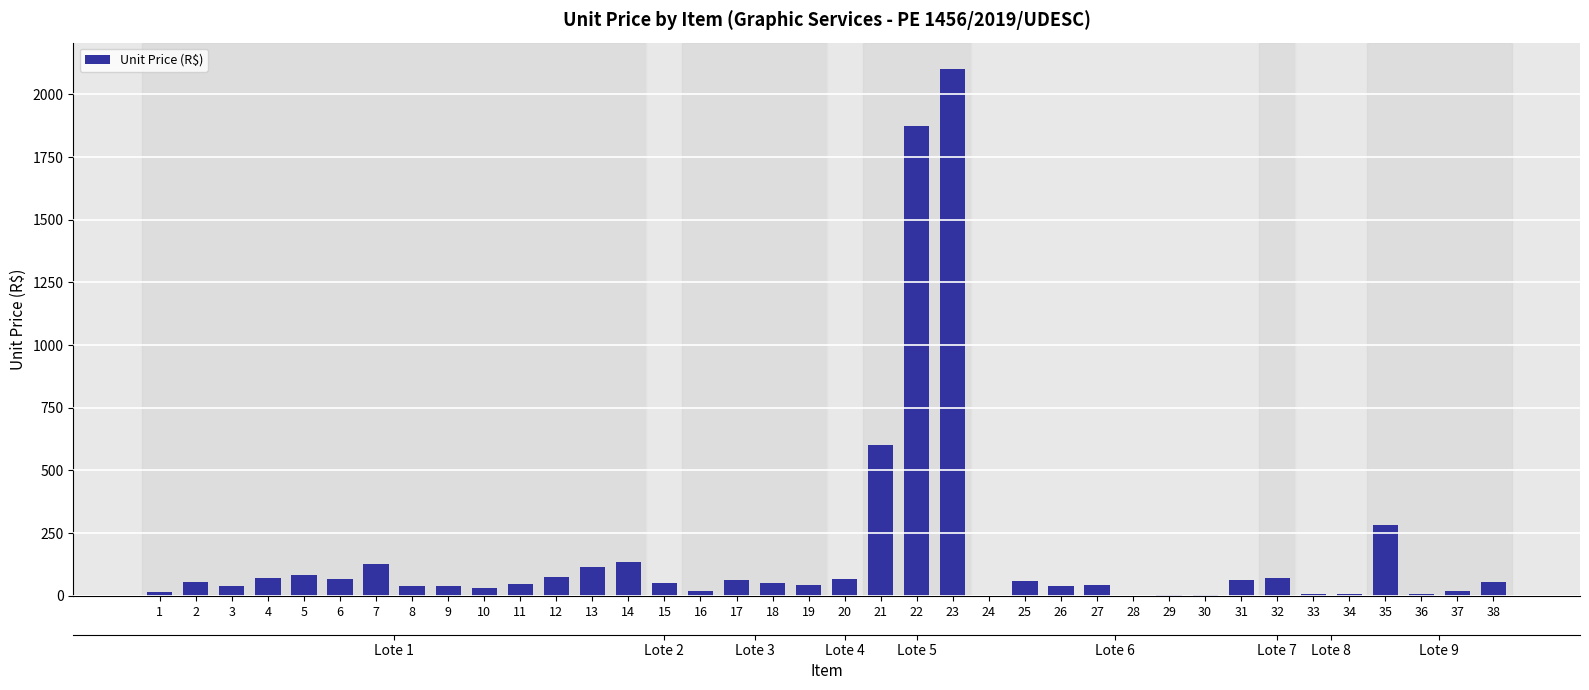

Where is the data nearest to the value 1051?

21